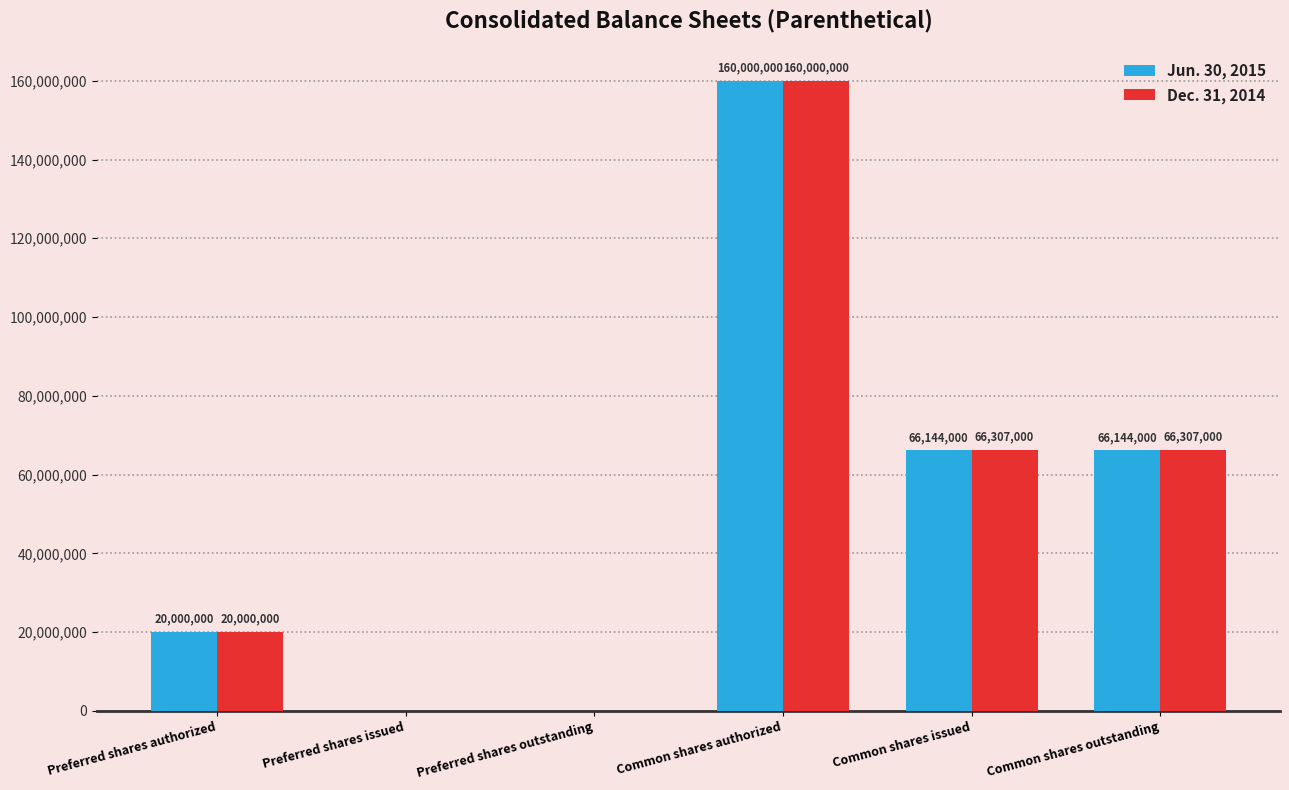

What is the total value across all series at Common shares issued?

132451000